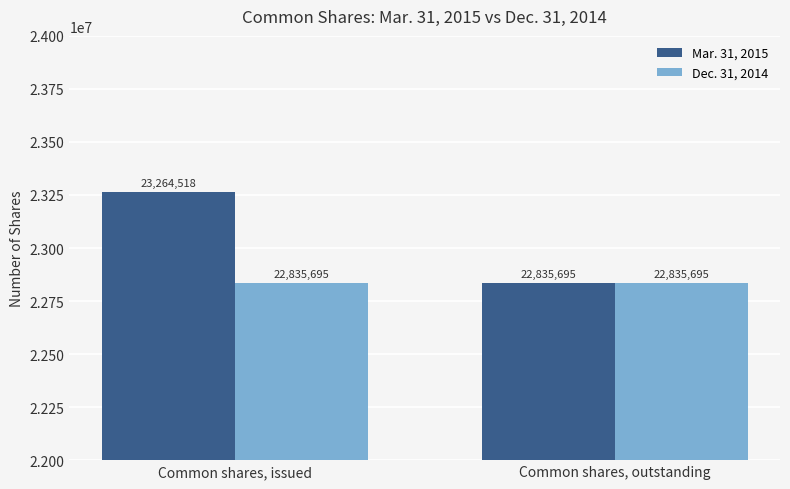

What is the spread (max minus min) of values at Common shares, issued?

428823